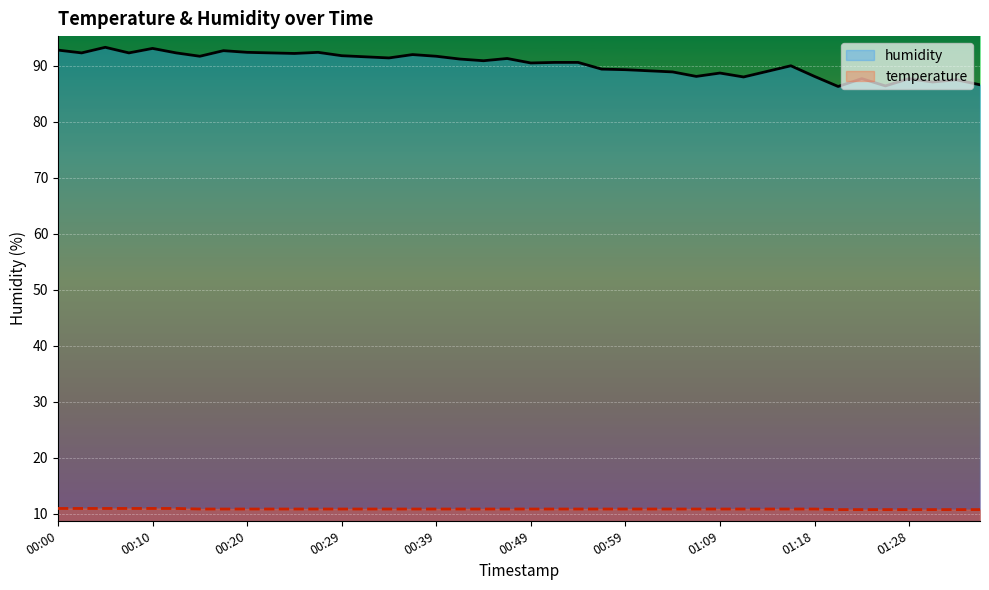

List the series in order of their overall mean, highest first.

humidity, temperature